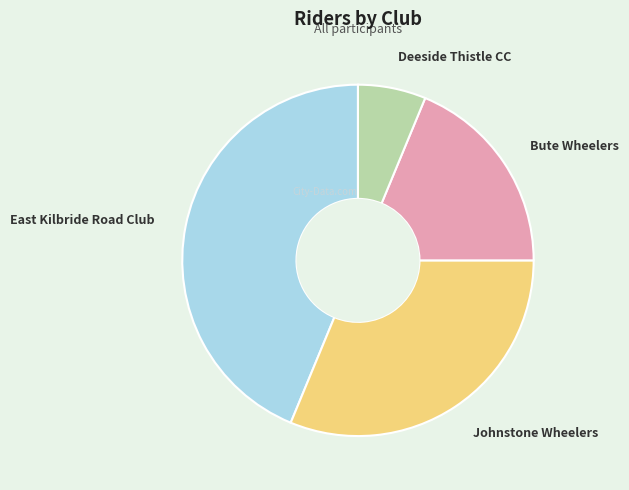

Count the number of slices in the pie.

4